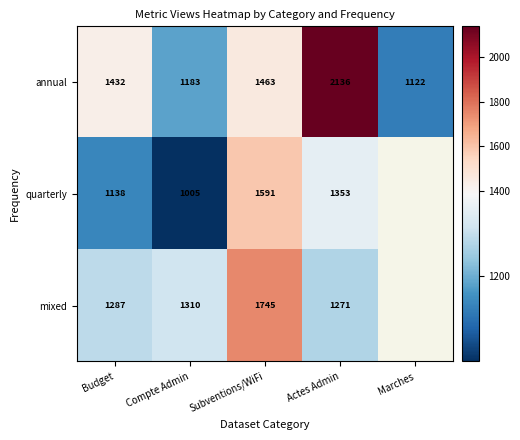

What is the difference between the maximum and minimum values in the annual series?

1014